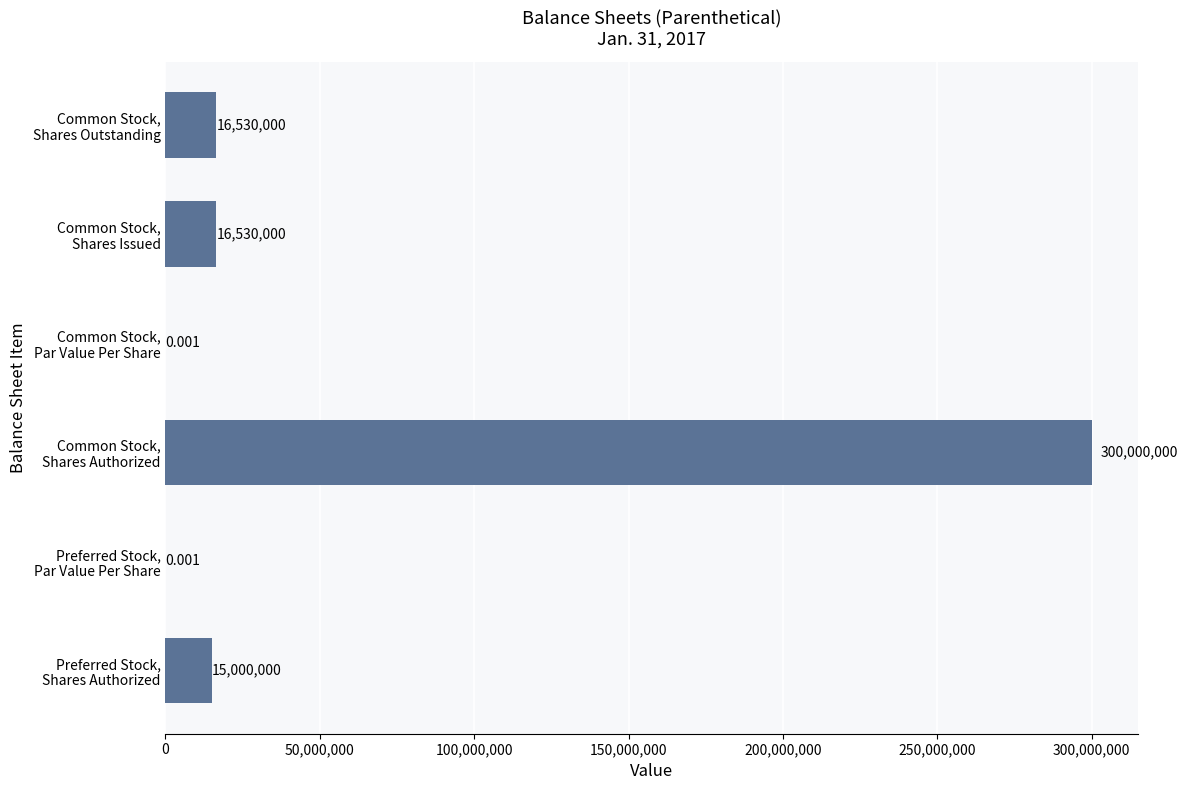

How many categories are shown in the chart?

6